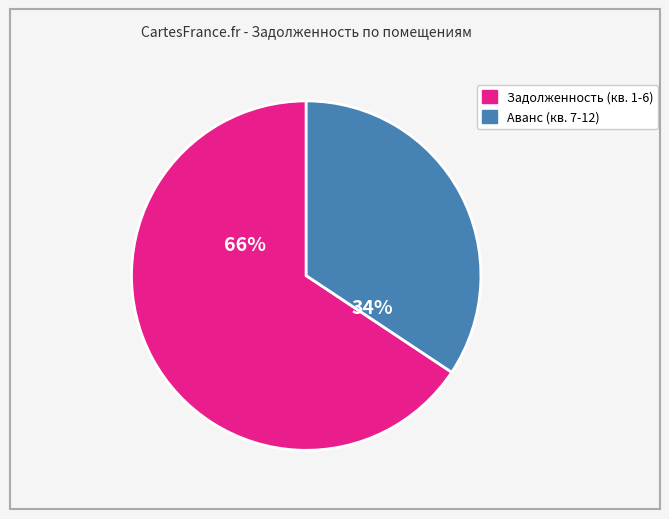

To the nearest percent, what is the average slice percentage?

50%